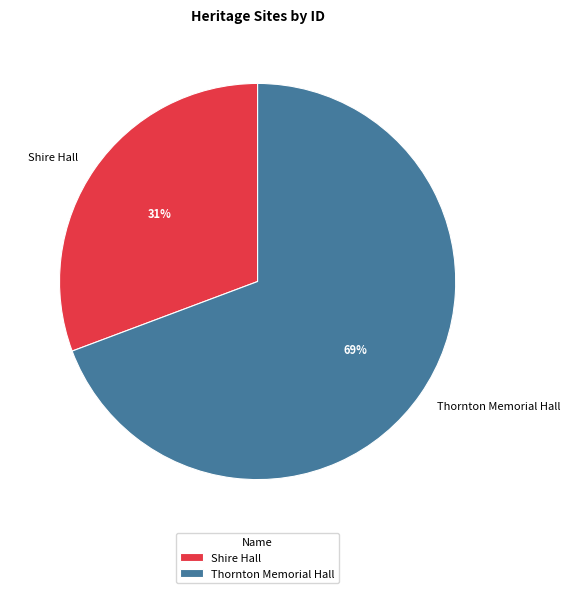

To the nearest percent, what portion does Thornton Memorial Hall represent?

69%